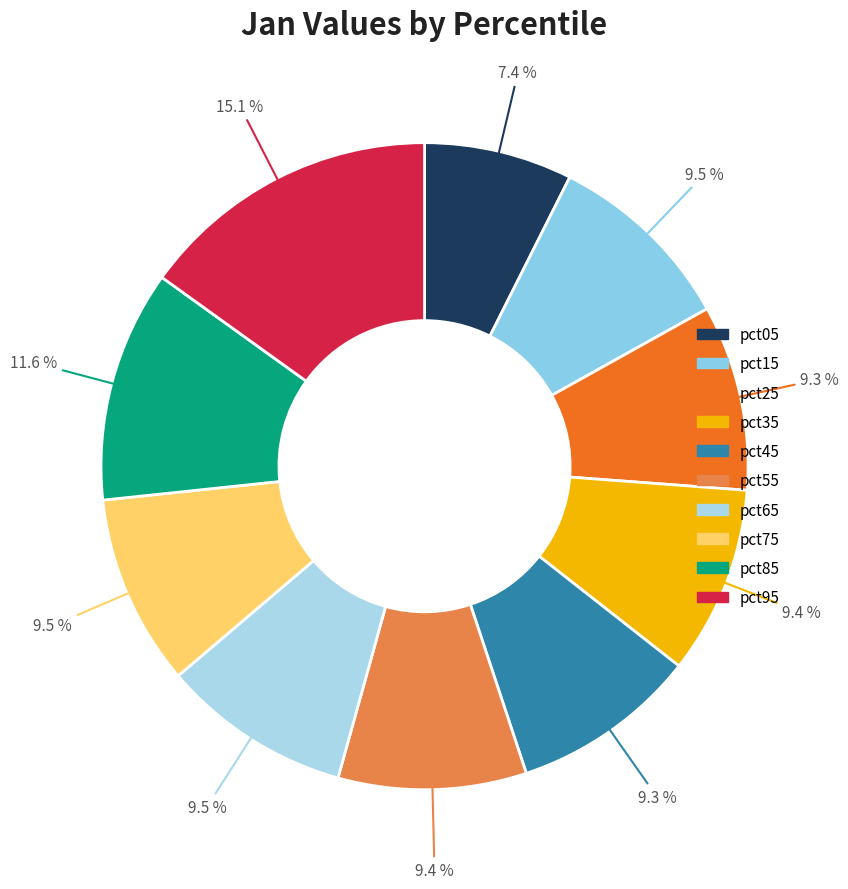

To the nearest percent, what percentage of the pie is pct75?

10%